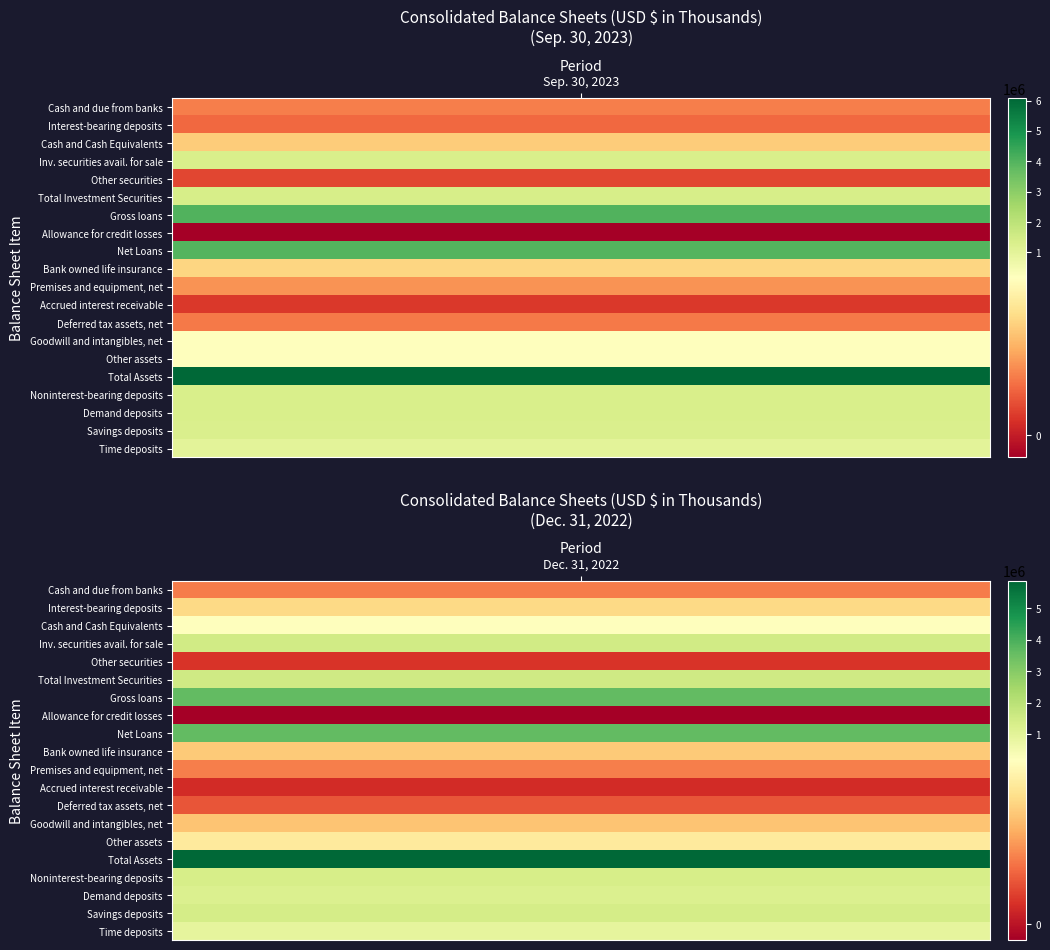

Which series has the largest range (max minus min)?

Gross loans